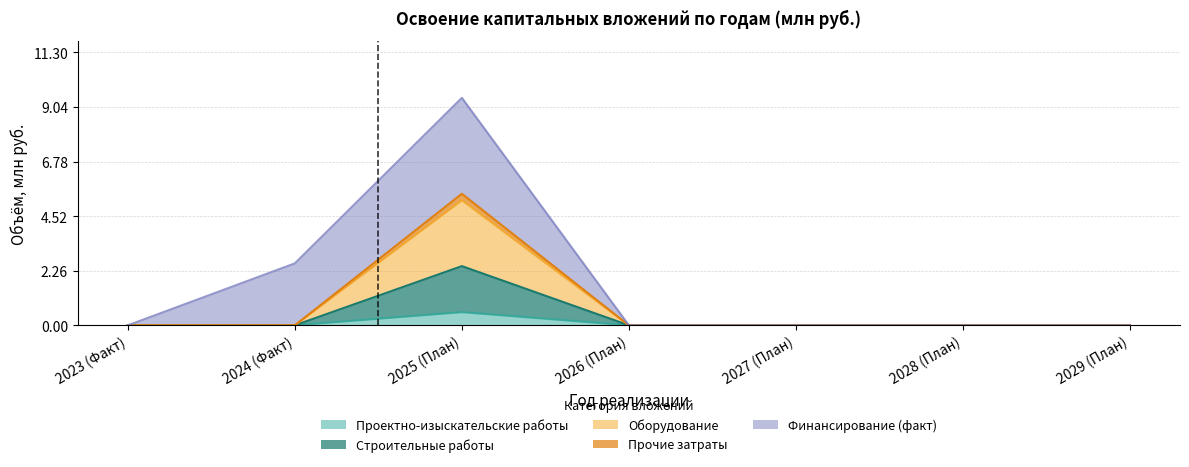

Is it true that Строительные работы equals 2.5 at 2025 (План)?

True